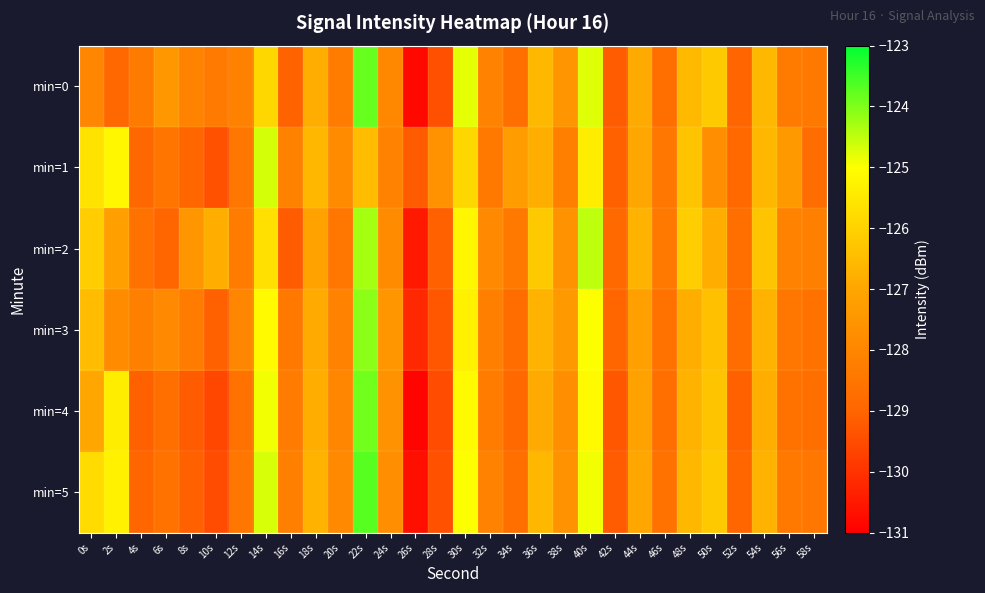

At 14s, list the series in order from largest to smallest.

min=1, min=5, min=4, min=3, min=2, min=0